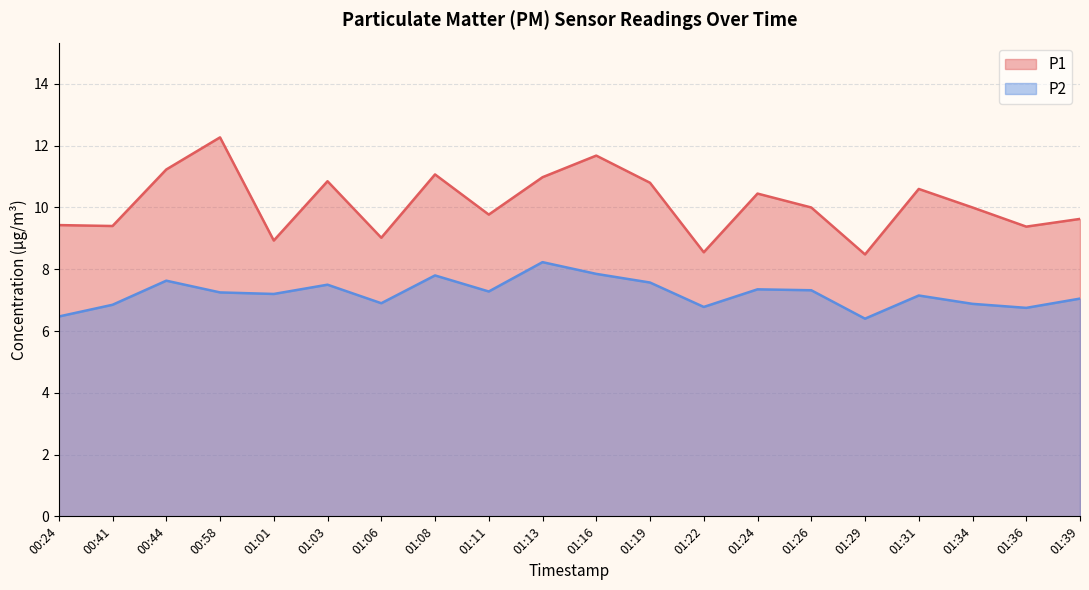

Rank the series by their average value, from lowest to highest.

P2, P1